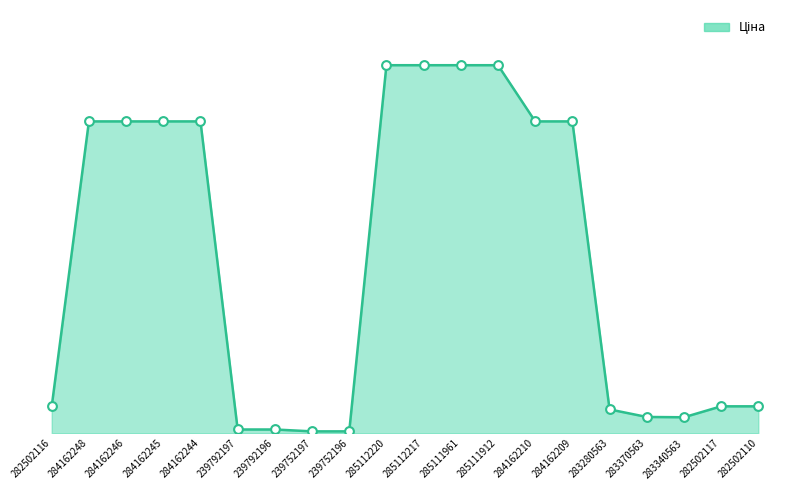

Approximately how many times larger is the value at 285111961 compared to 282502117?

13.7